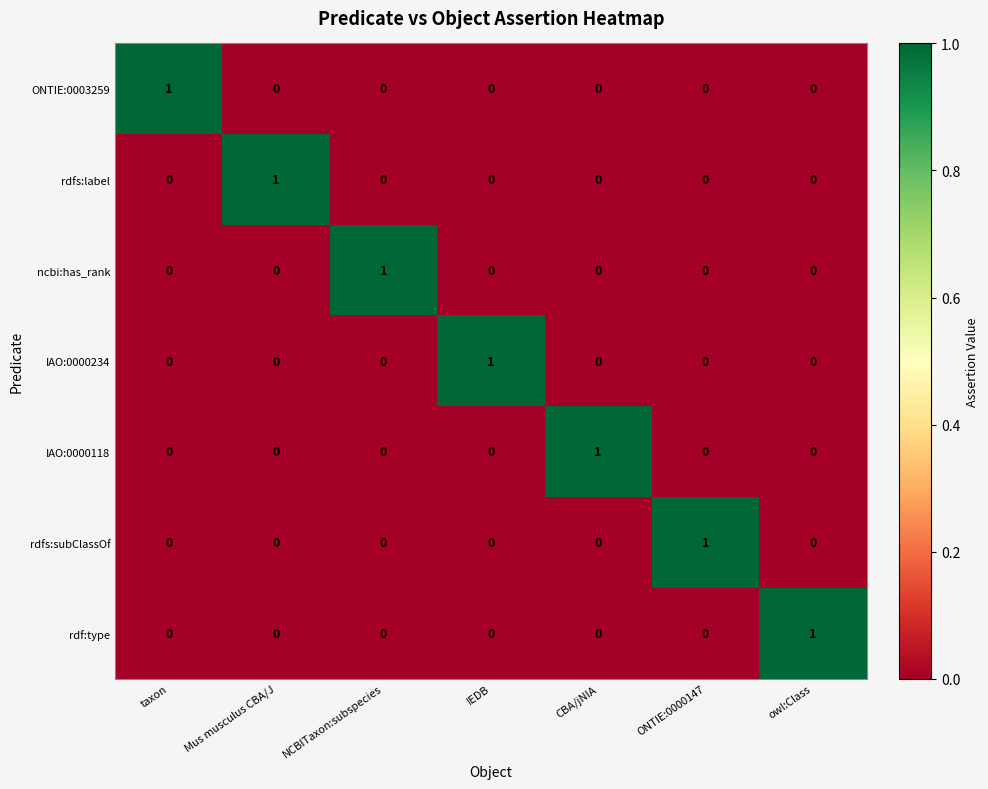

At how many categories does at least one series exceed 0?

7